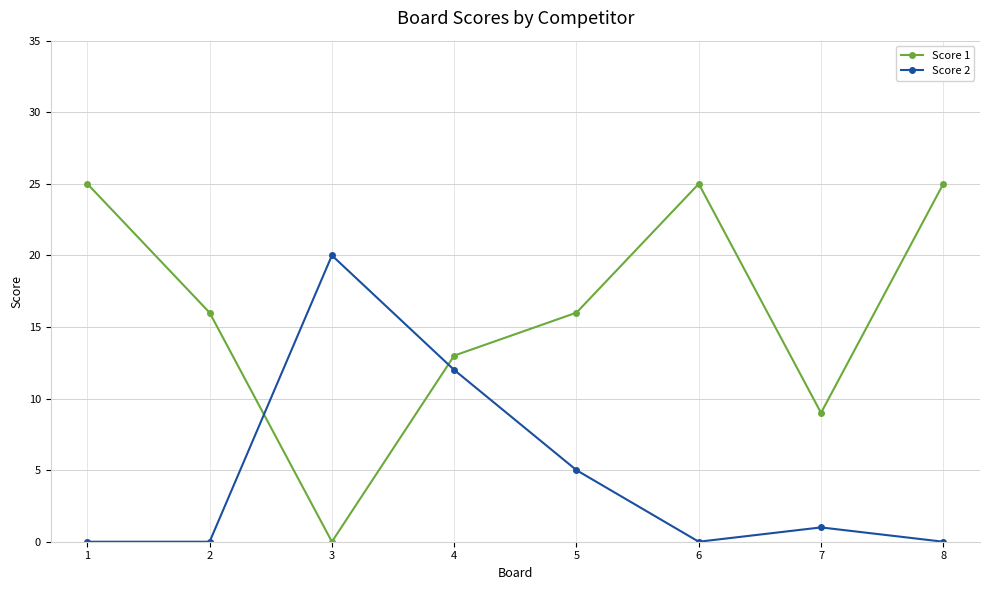

Between which two adjacent categories do Score 2 and Score 1 first intersect?

2 and 3